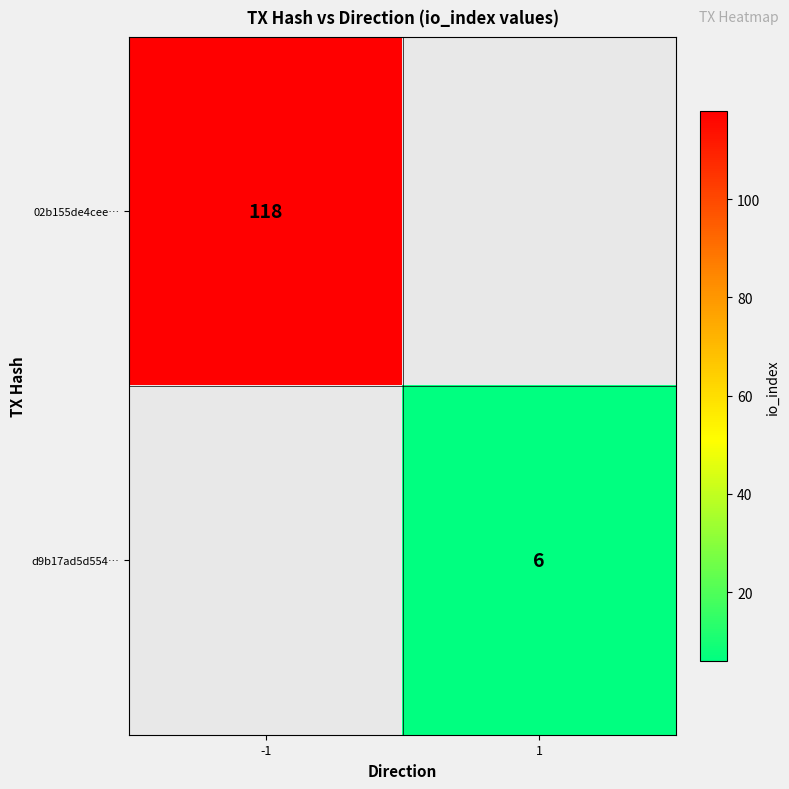

True or false: d9b17ad5d554… has a value of 2 at 1.

False